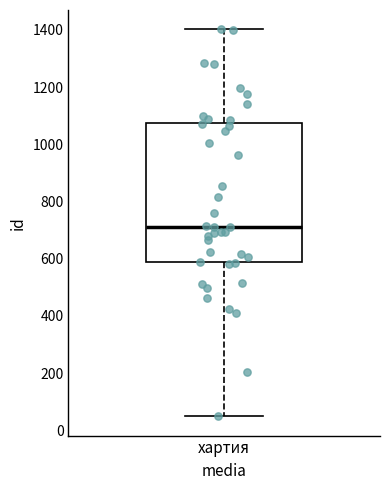

Read this box plot against the y-axis: the position of the median line, the range covered by the box, and the ends of both whiskers. The values are not printed on the chart, so give them approximately, as read against the axis.

median 720, box 580 to 1080, whiskers 40 to 1400